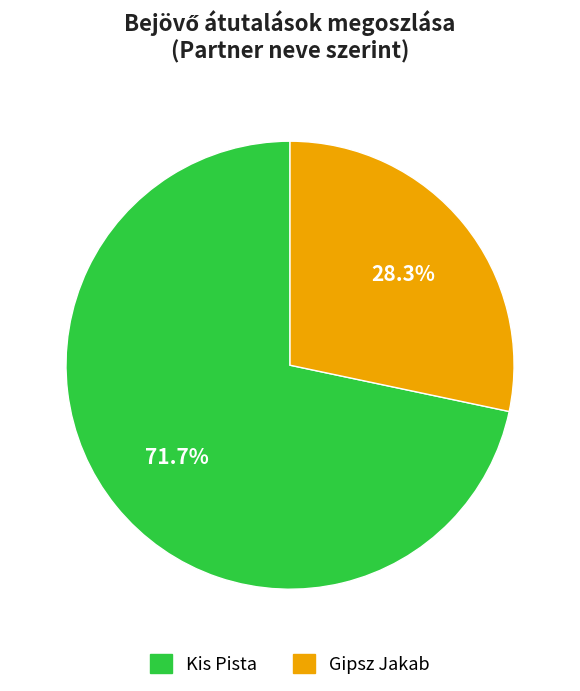

To the nearest percent, what is the difference between the Gipsz Jakab and Kis Pista slice percentages?

43%